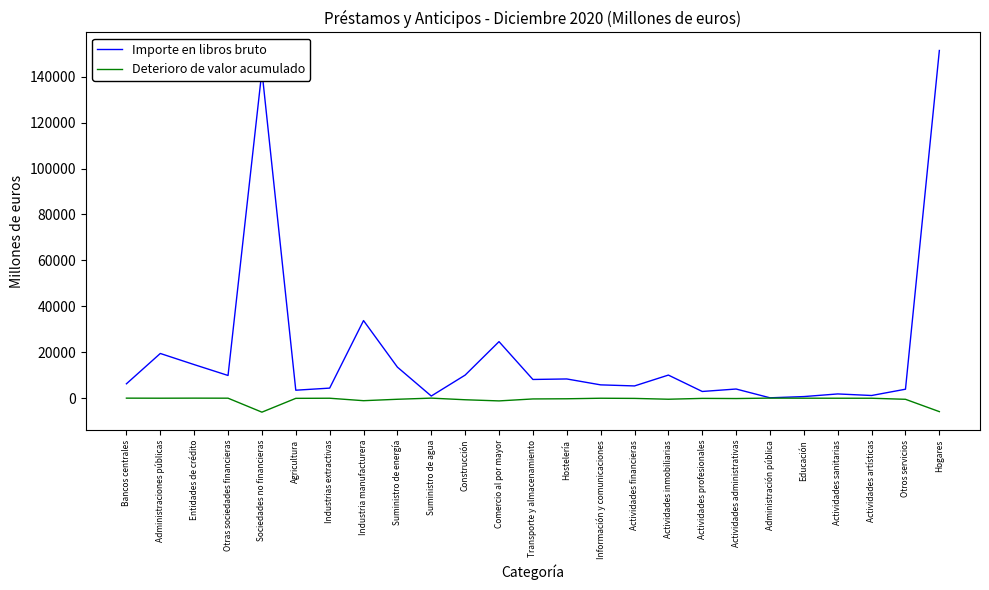

Rank the series by their average value, from lowest to highest.

Deterioro de valor acumulado, Importe en libros bruto